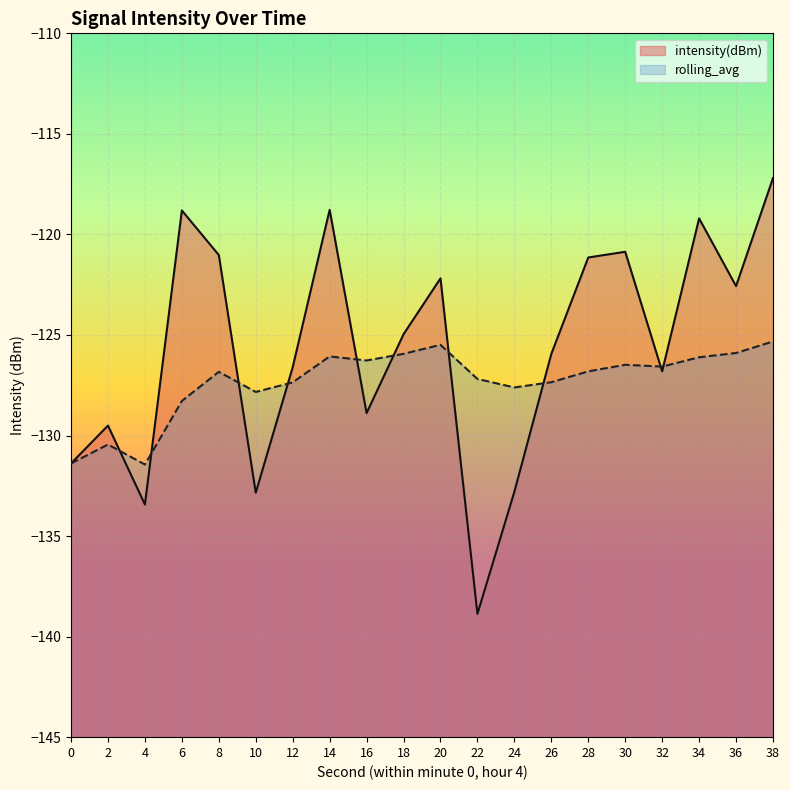

What is the total value across all series at 14?

-244.8